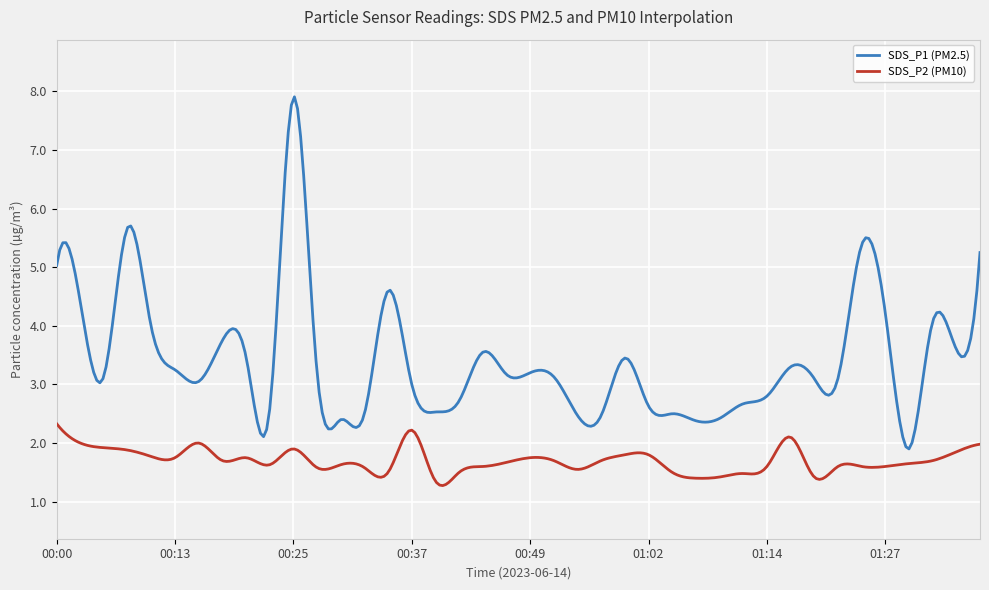

Count the number of data series in this chart.

2